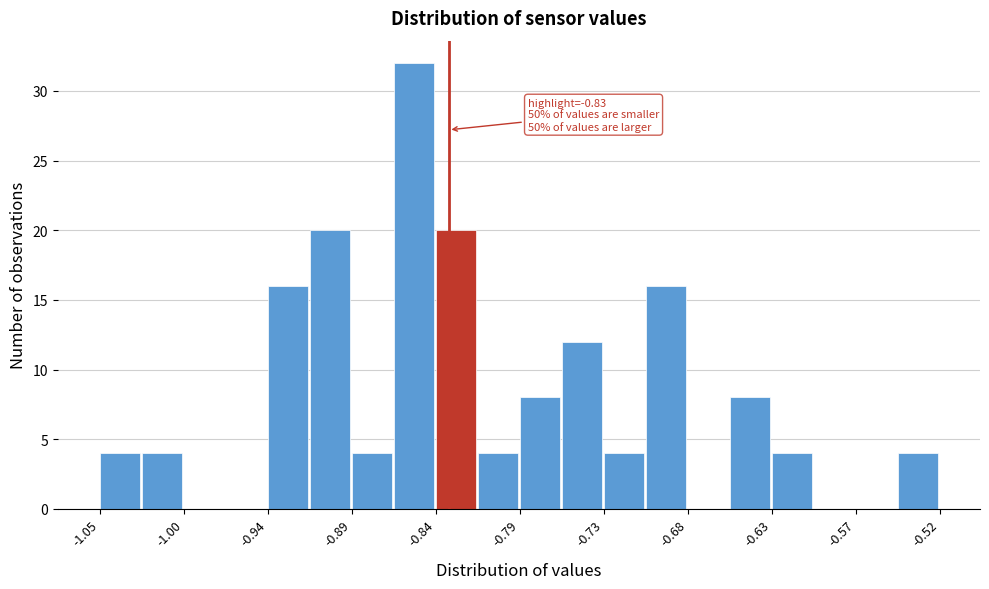

Read against the x-axis, roughly where is the centre of the tallest bar?

-0.85